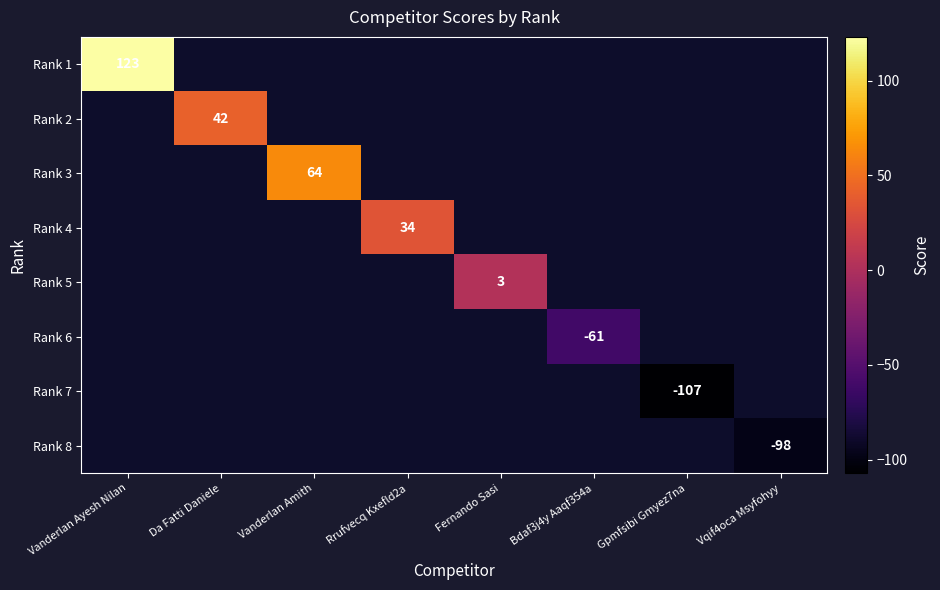

Between Bdaf3j4y Aaqf354a and Fernando Sasi, which is larger?

Fernando Sasi